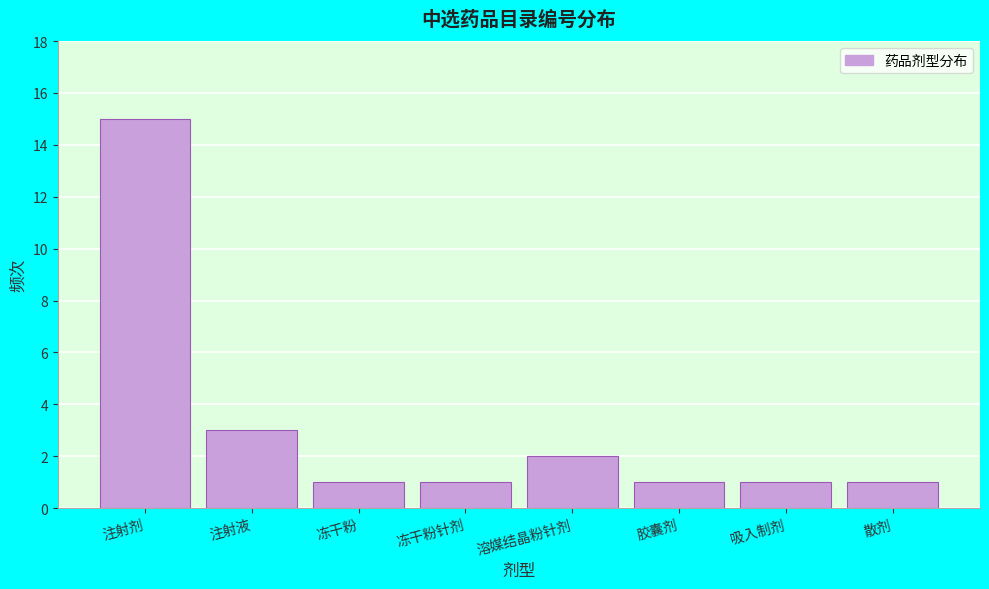

Reading left to right, transcribe all the data shown in this chart.

15	3	1	1	2	1	1	1